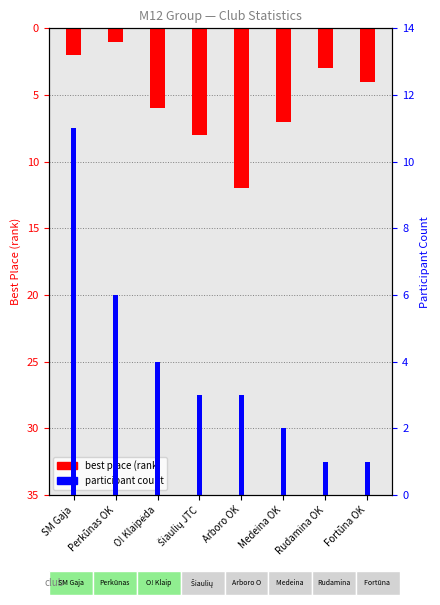

What is the difference between the participant count values at O! Klaipėda and Šiaulių JTC?

1